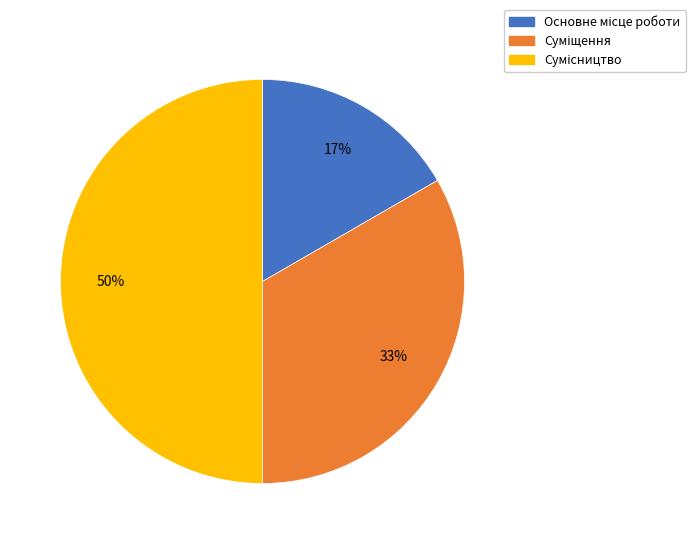

How many slices are in this pie chart?

3